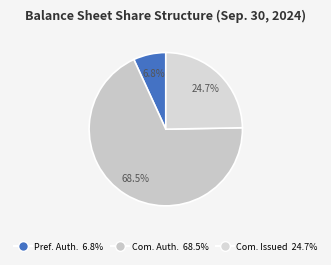

How many segments does this pie chart have?

3